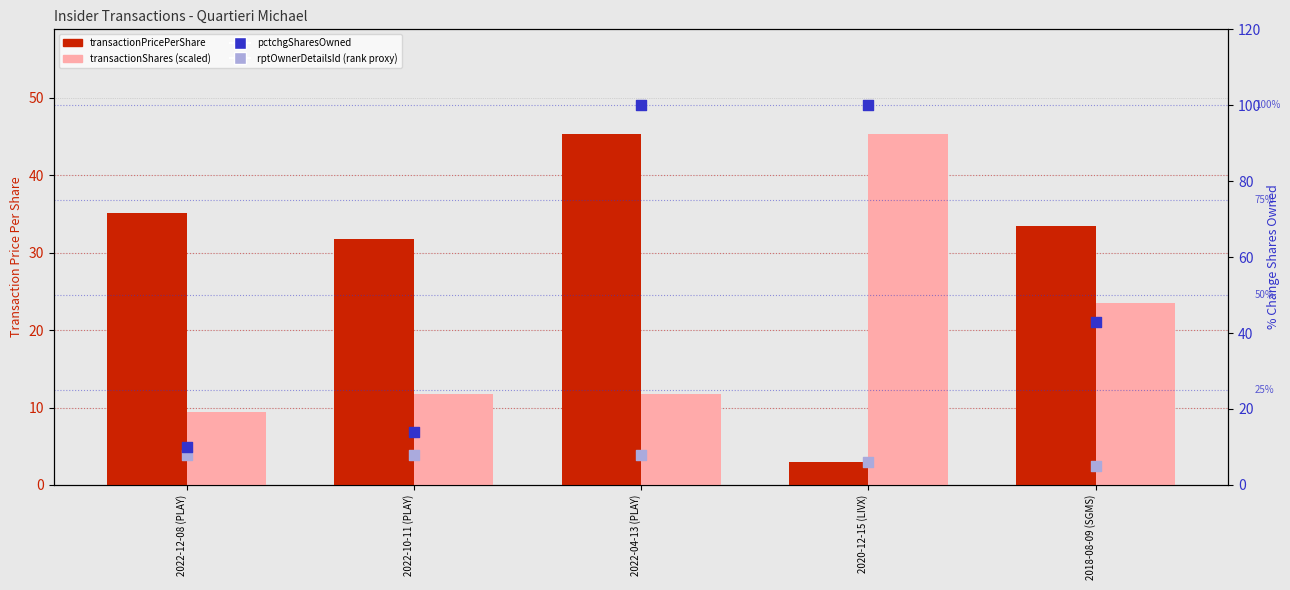

Which series has the largest total across all categories?

pctchgSharesOwned